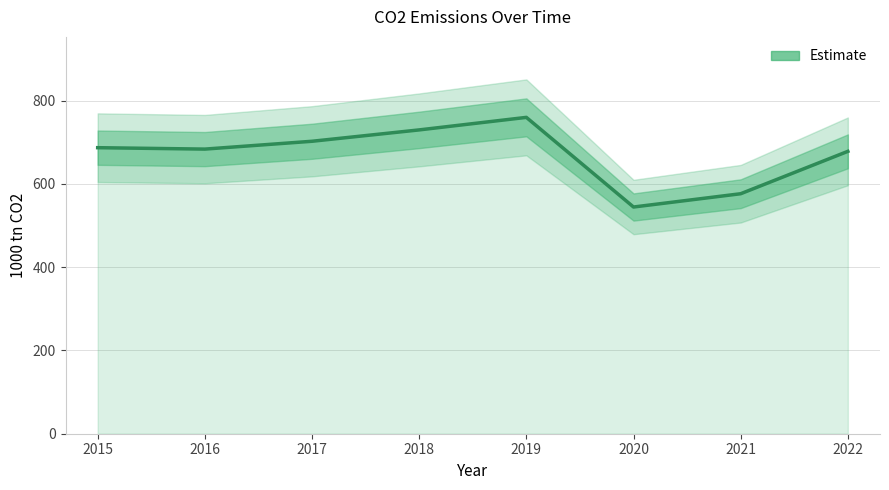

True or false: the data shows 1213.0 at 2016.

False